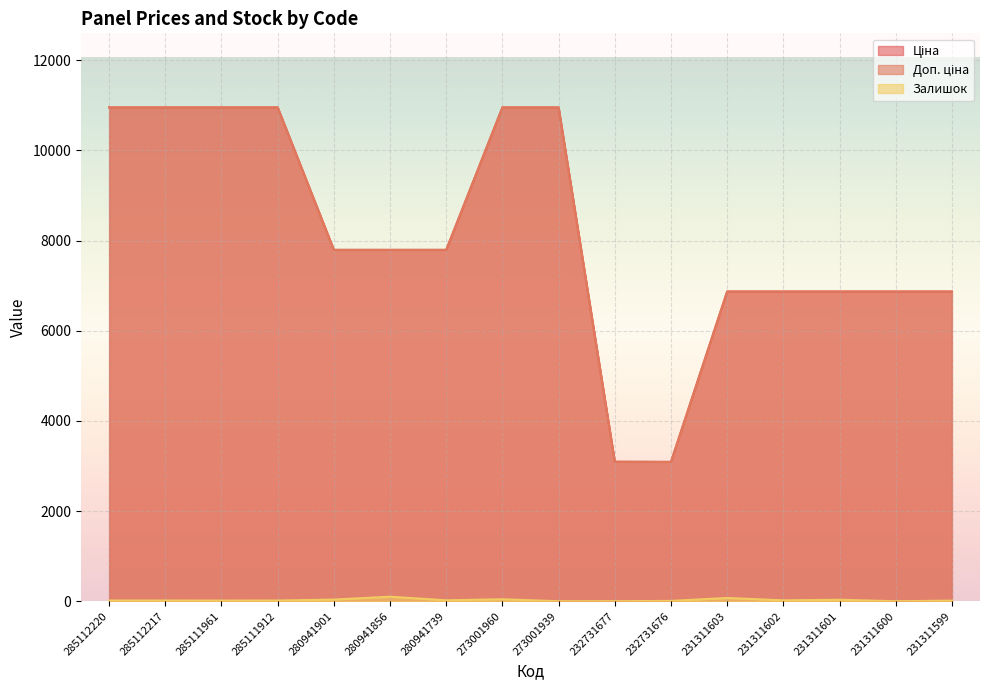

Which series changed the most between 285111912 and 231311603?

Ціна